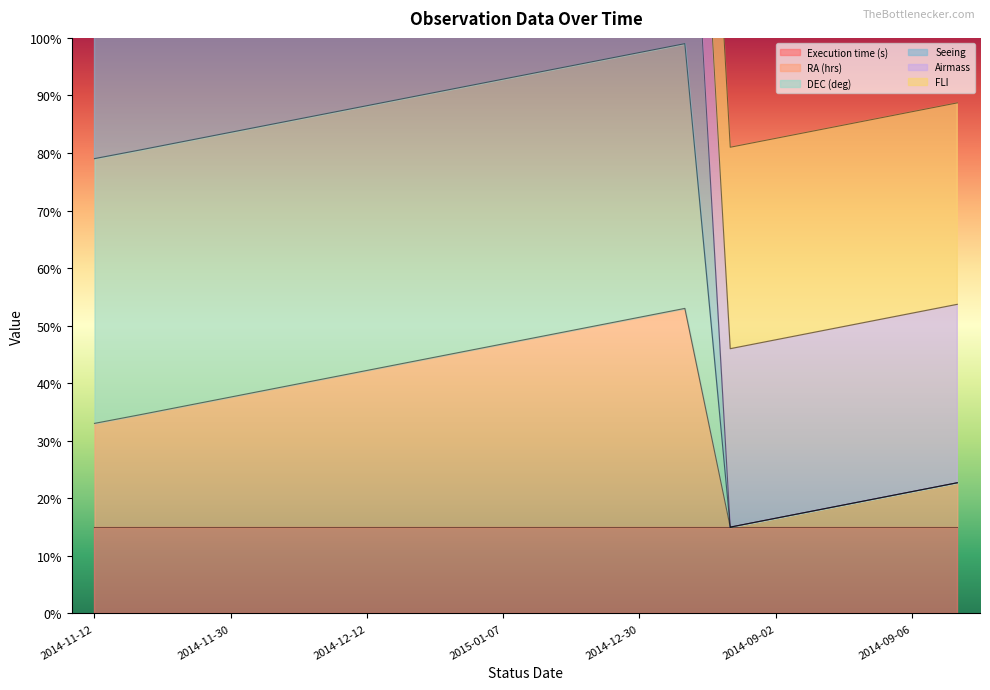

What is the highest value of the RA (hrs) series?

53.0